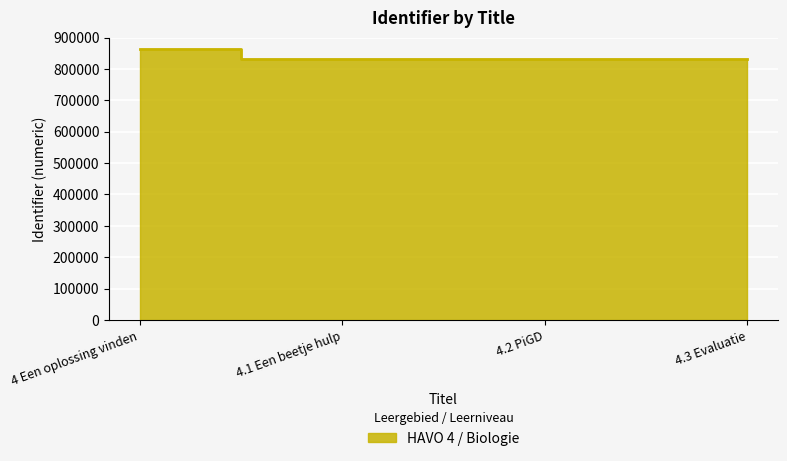

Which label corresponds to the smallest value in the chart?

4.1 Een beetje hulp